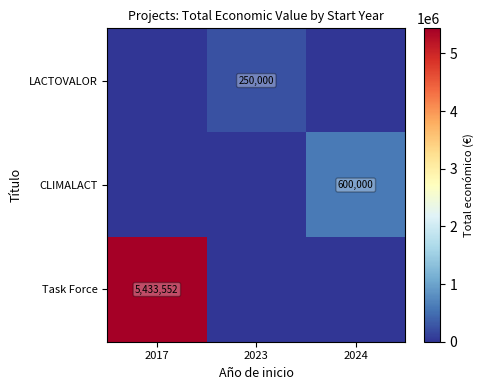

What is the total value across all series at 2017?

5433552